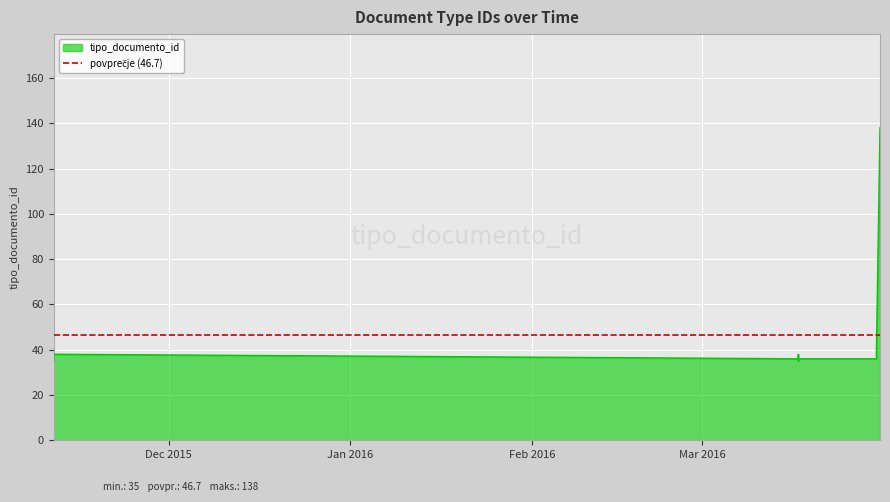

What is the sum of all values?

467